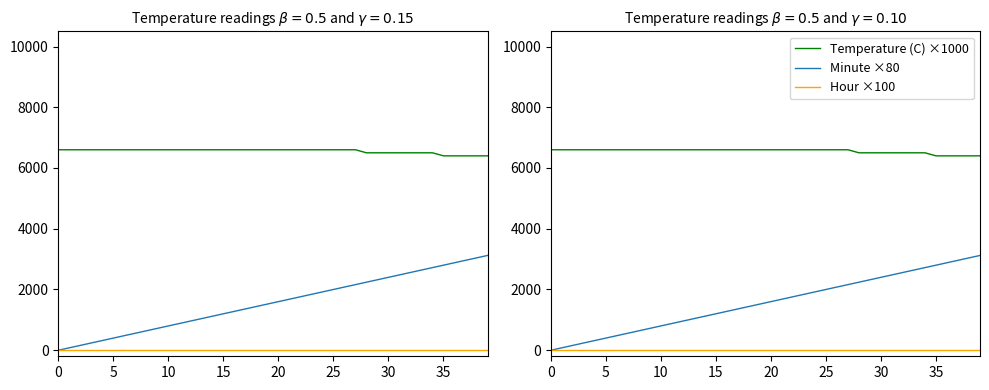

Which series has the widest spread of values?

Minute ×80